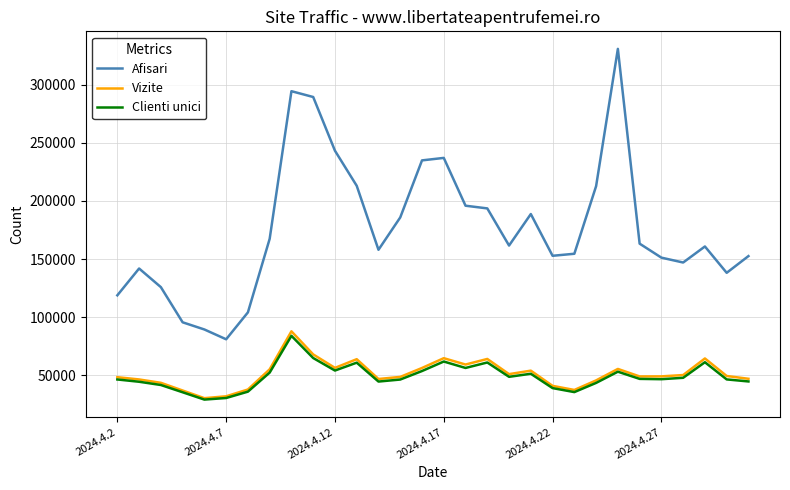

Which series has the largest total across all categories?

Afisari